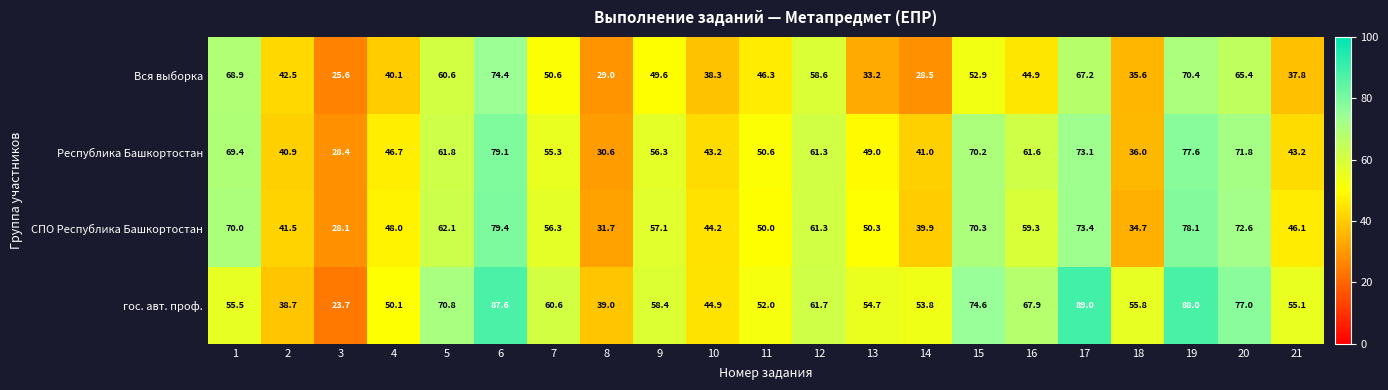

Which series has the largest total across all categories?

гос. авт. проф.